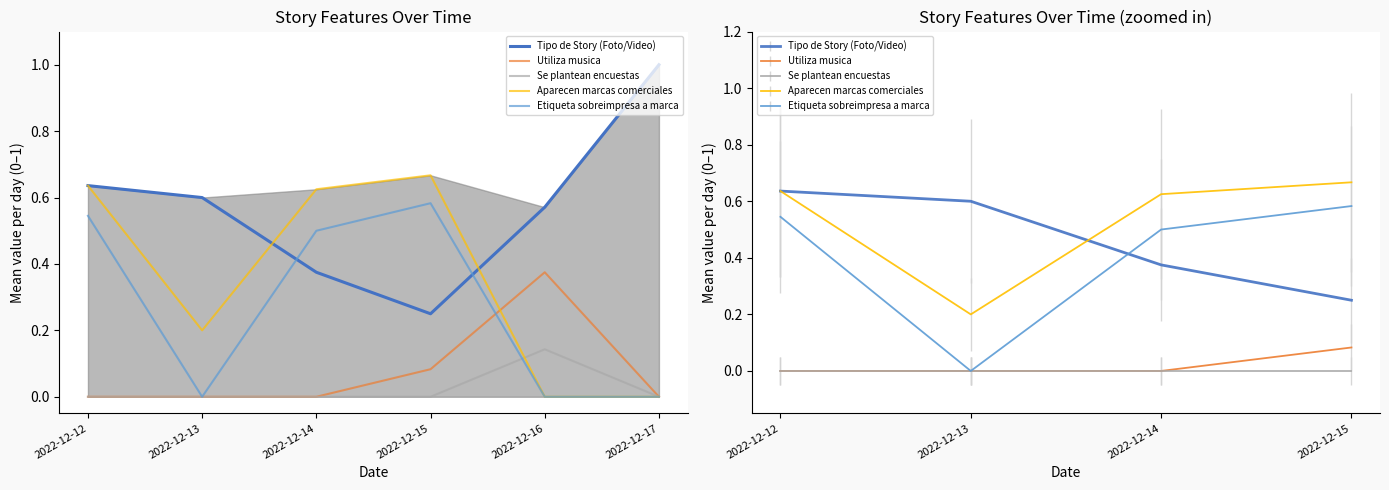

The Aparecen marcas comerciales series shows 0.0 at 2022-12-16. True or false?

True